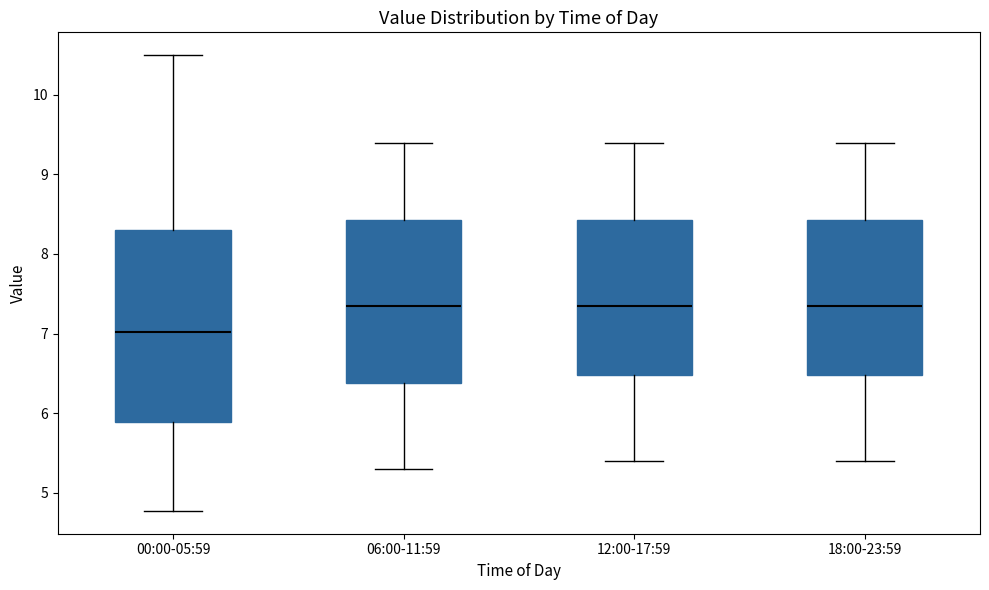

Comparing the boxes themselves (not the whiskers), which one is the tallest?

00:00-05:59